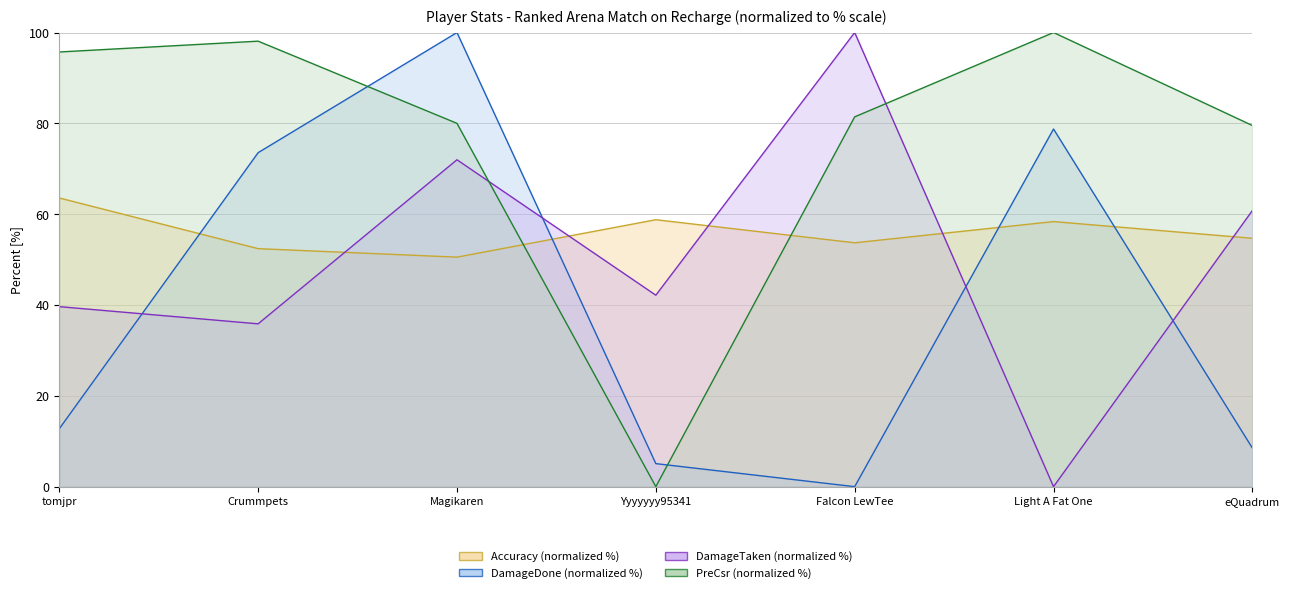

Reading left to right, extract all data points from this chart.

PreCsr: tomjpr=95.7	Crummpets=98.1	Magikaren=80.0	Yyyyyyy95341=0.0	Falcon LewTee=81.4	Light A Fat One=100.0	eQuadrum=79.5
DamageDone: tomjpr=12.7	Crummpets=73.5	Magikaren=100.0	Yyyyyyy95341=5.1	Falcon LewTee=0.0	Light A Fat One=78.8	eQuadrum=8.5
DamageTaken: tomjpr=39.6	Crummpets=35.9	Magikaren=72.0	Yyyyyyy95341=42.2	Falcon LewTee=100.0	Light A Fat One=0.0	eQuadrum=60.8
Accuracy: tomjpr=63.6	Crummpets=52.4	Magikaren=50.5	Yyyyyyy95341=58.8	Falcon LewTee=53.7	Light A Fat One=58.4	eQuadrum=54.7